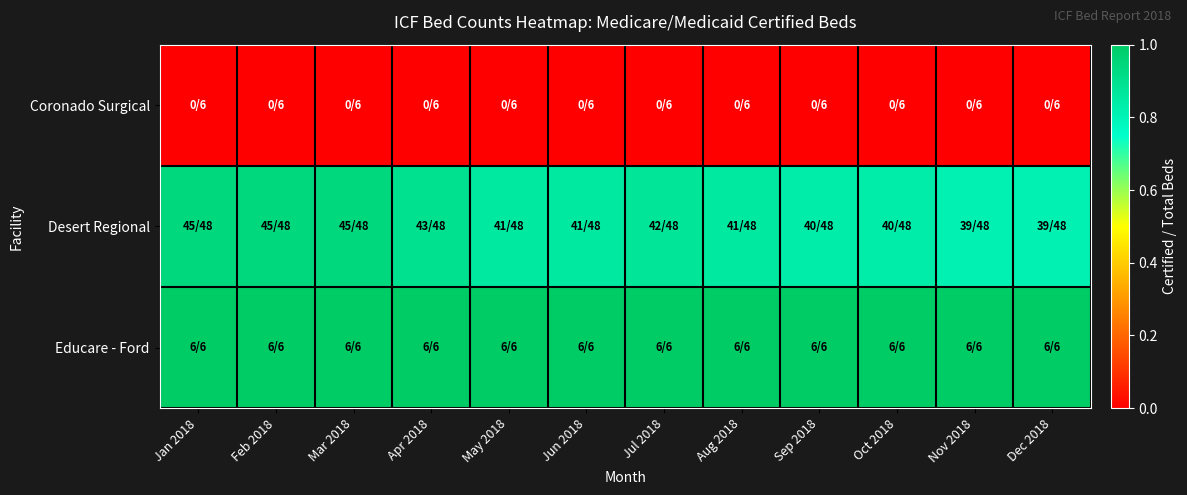

What is the greatest value displayed?

1.0